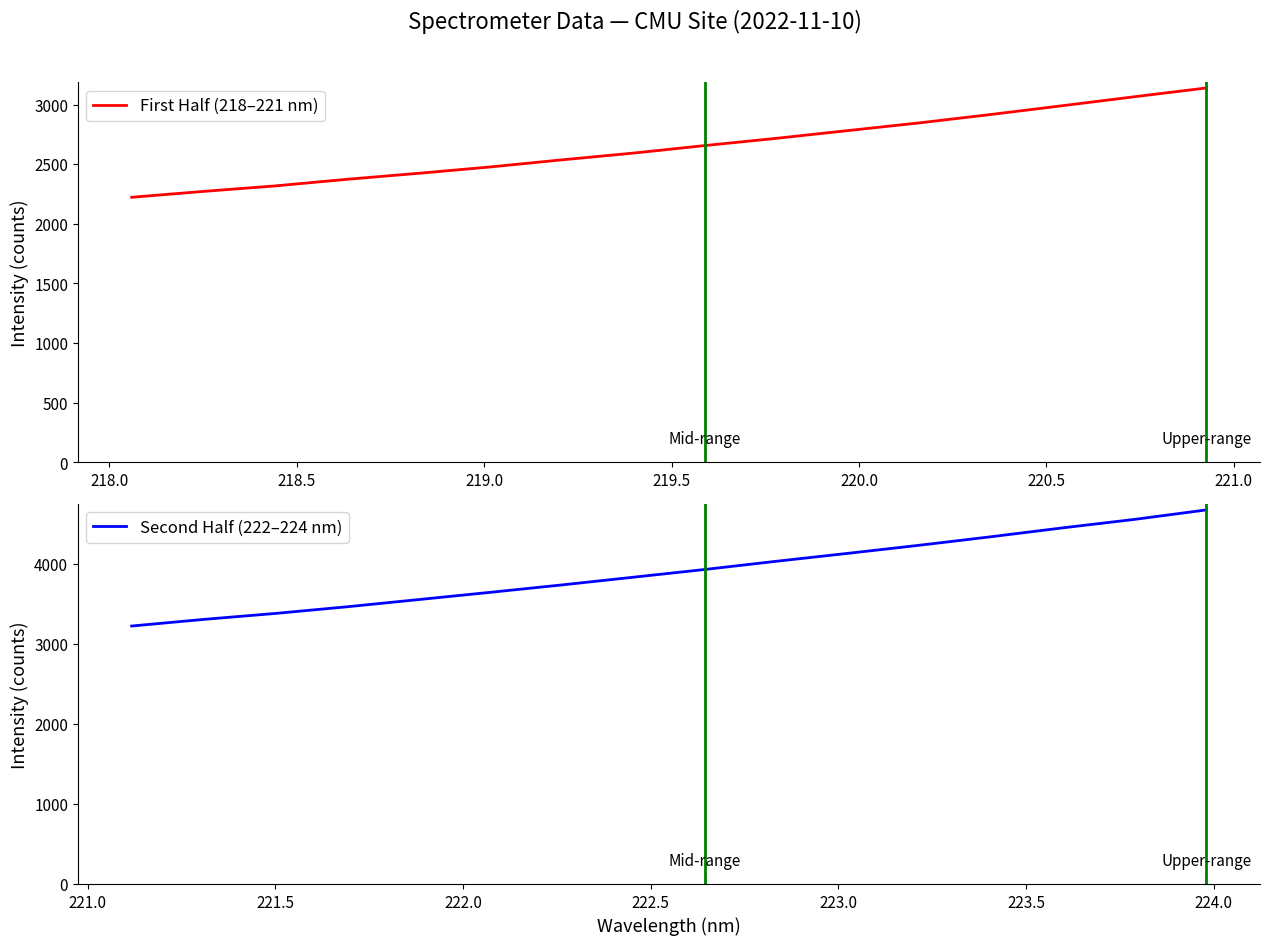

Does the chart display data point markers on the line(s)?

No